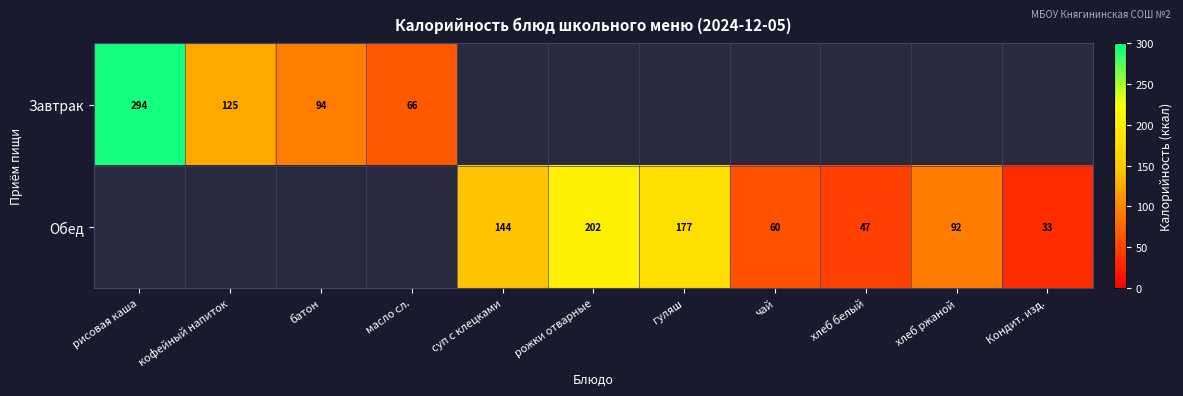

The value of Обед at Кондит. изд. is 58. True or false?

False